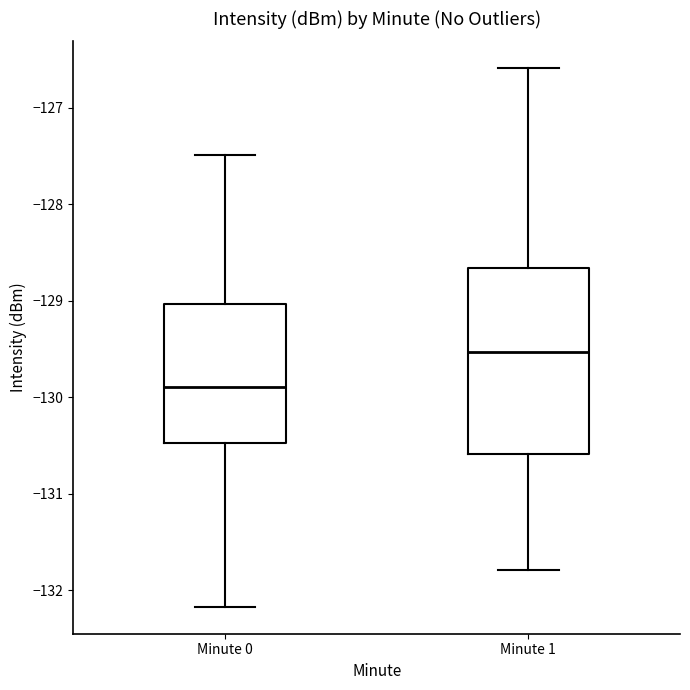

Reading left to right, read every box against the y-axis: the position of its median line, the range the box covers, and the ends of its whiskers. The values are not printed on the chart, so give them approximately, as read against the axis.

Minute 0: median -129.9, box -130.5 to -129.0, whiskers -132.2 to -127.5
Minute 1: median -129.5, box -130.6 to -128.7, whiskers -131.8 to -126.6